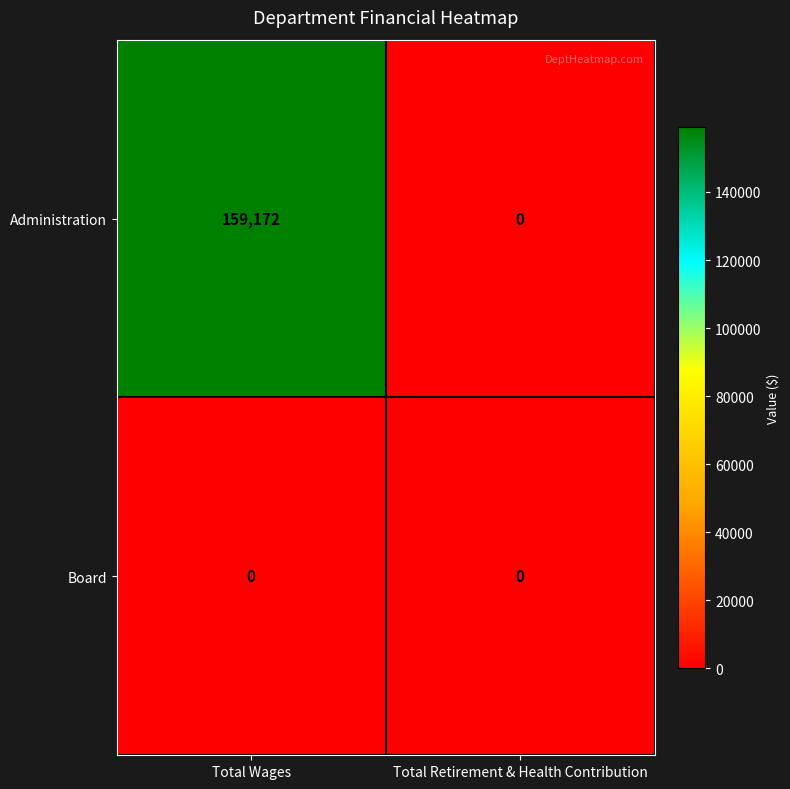

At which category is the sum across all series the highest?

Total Wages